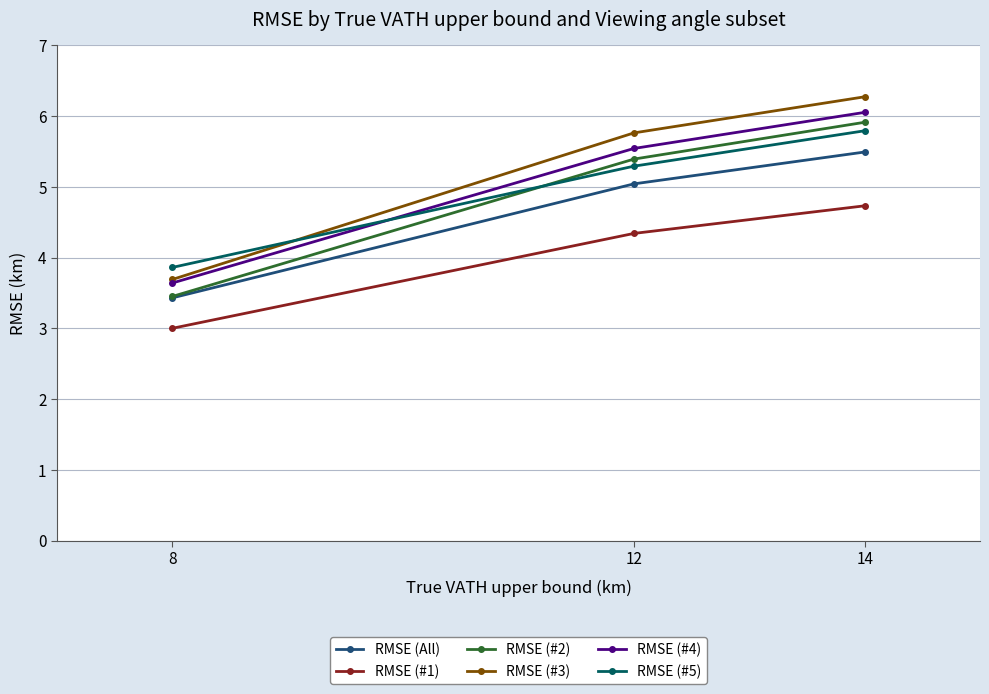

How many RMSE (#1) values are between 3 and 4?

1